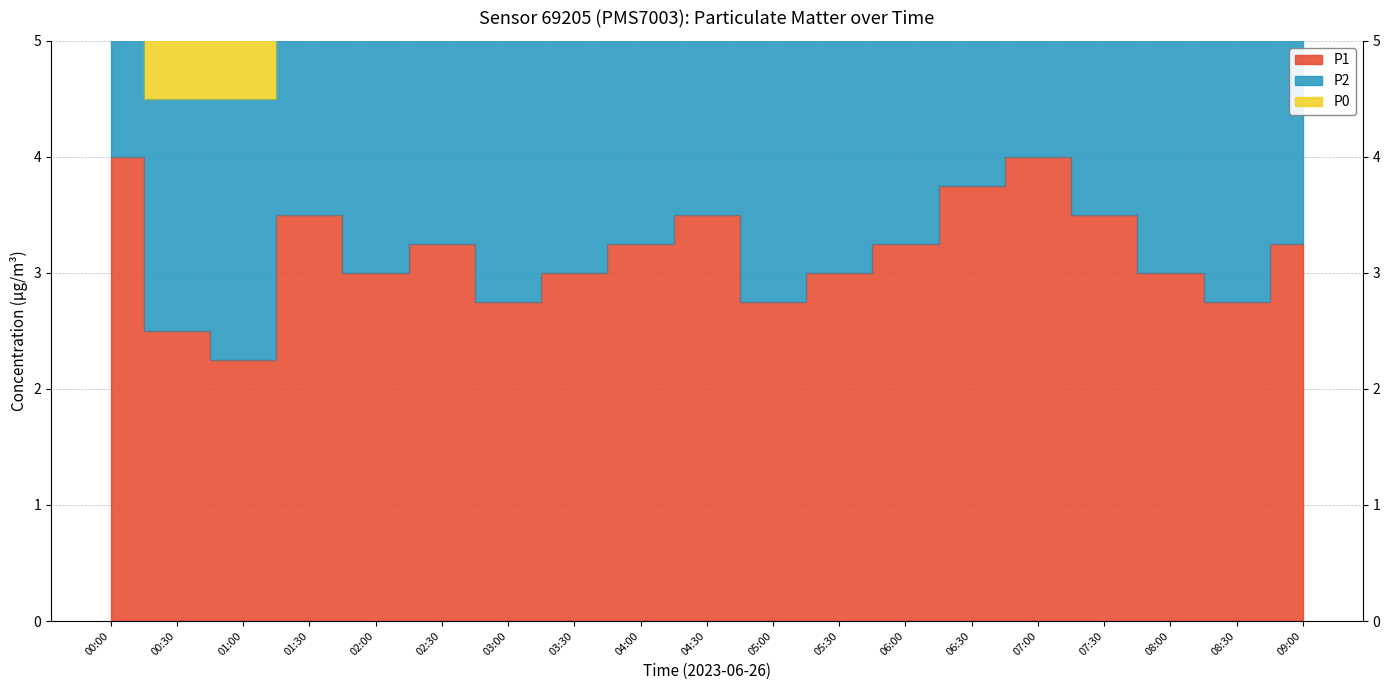

Which series changed the most between 04:30 and 06:00?

P2